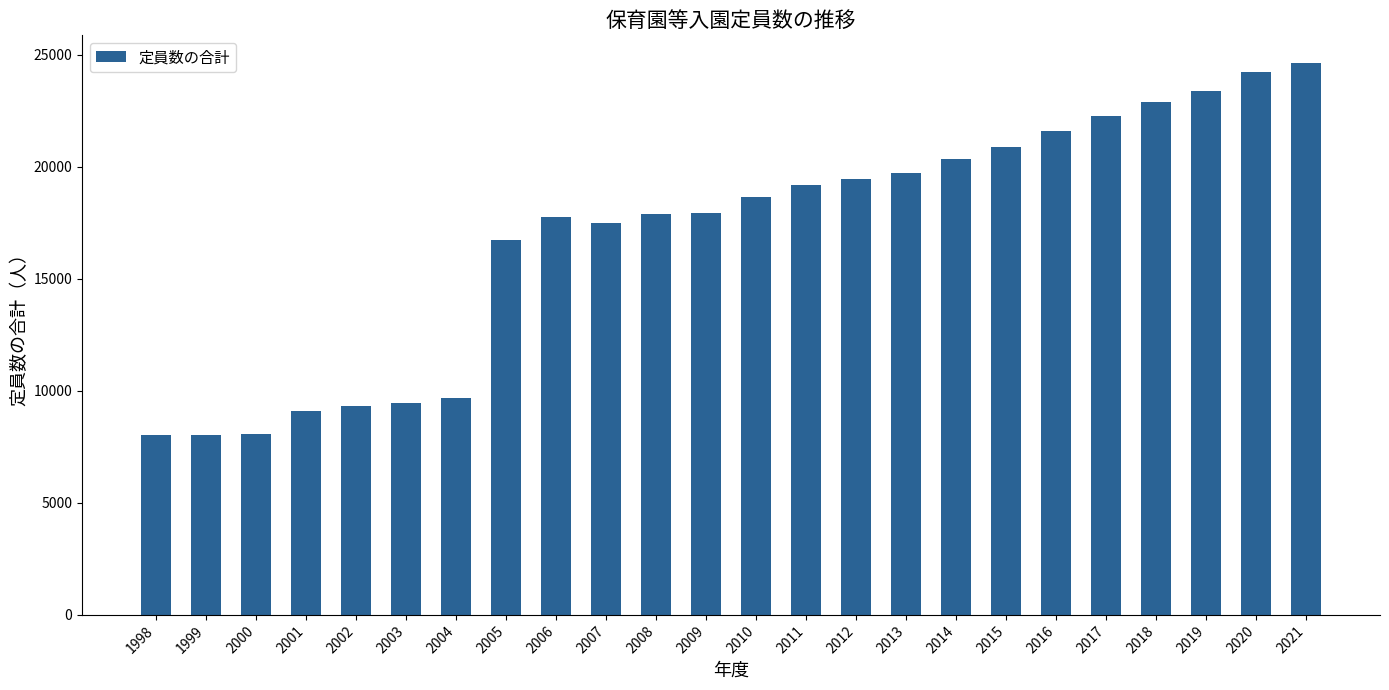

True or false: the data shows 4629 at 2009.

False